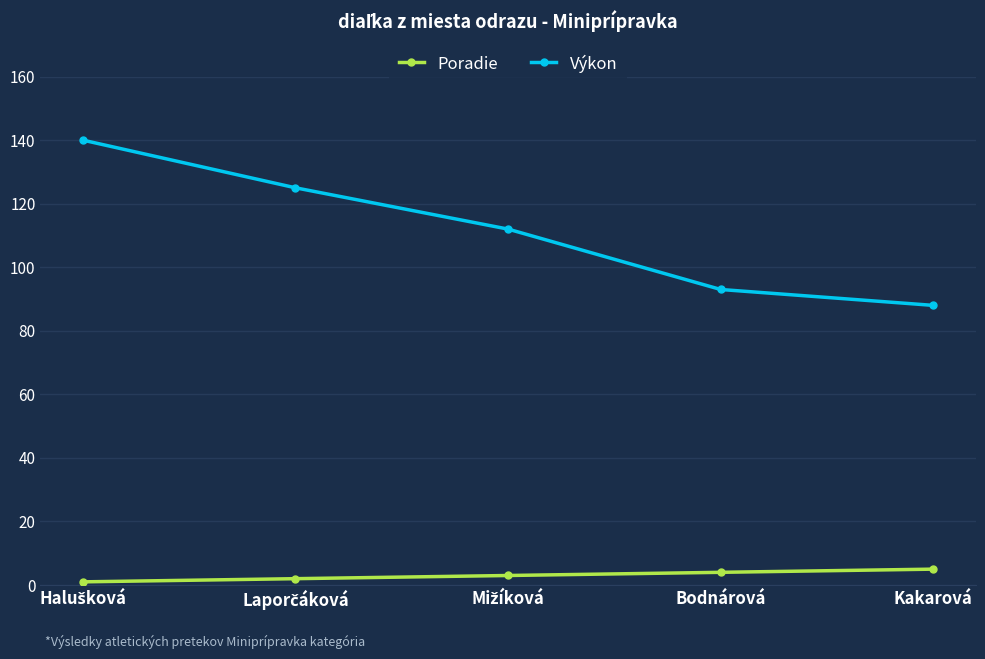

How many lines are shown in the chart?

2